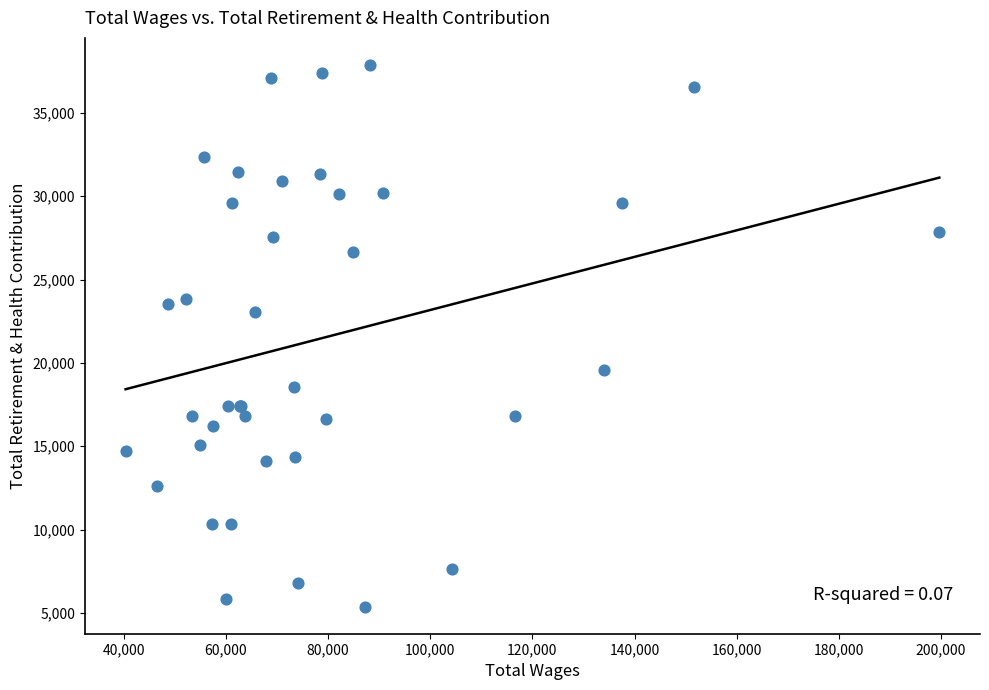

What Y value in the scatter plot is closest to 21628?

23066